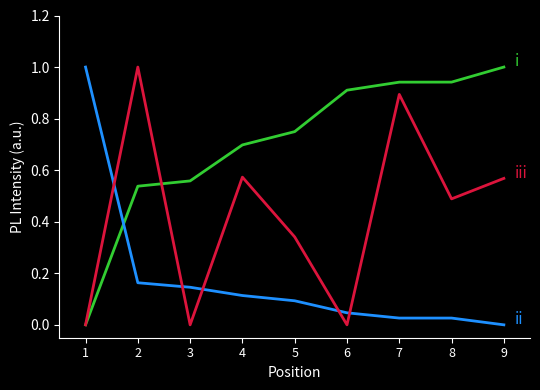

At which category is the sum across all series the highest?

7